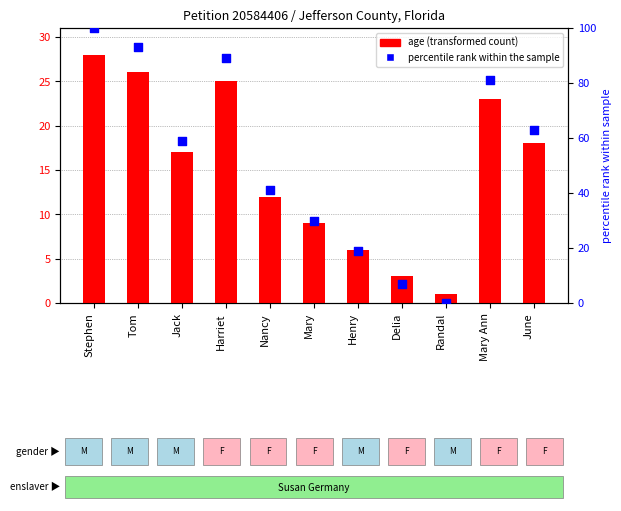

Which series has the largest total across all categories?

percentile rank within the sample